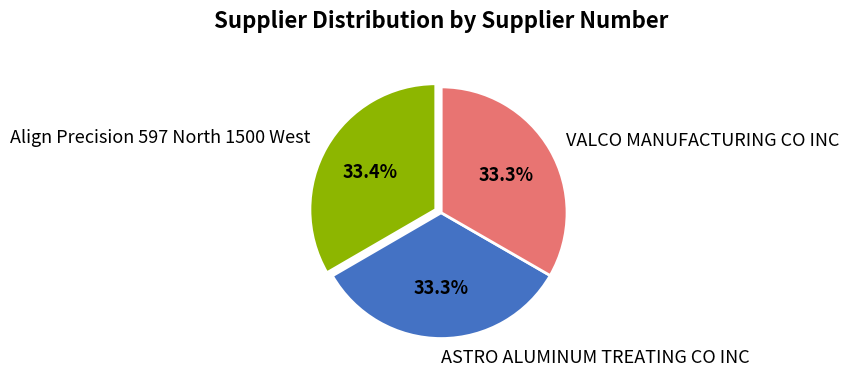

Is the sum of ASTRO ALUMINUM TREATING CO INC and Align Precision 597 North 1500 West greater than half?

Yes